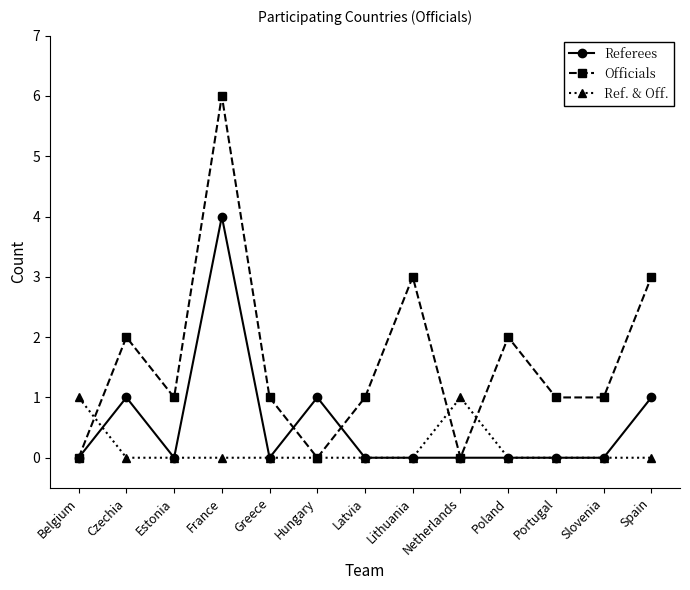

What are all the series names shown in the legend?

Referees, Officials, Ref. & Off.